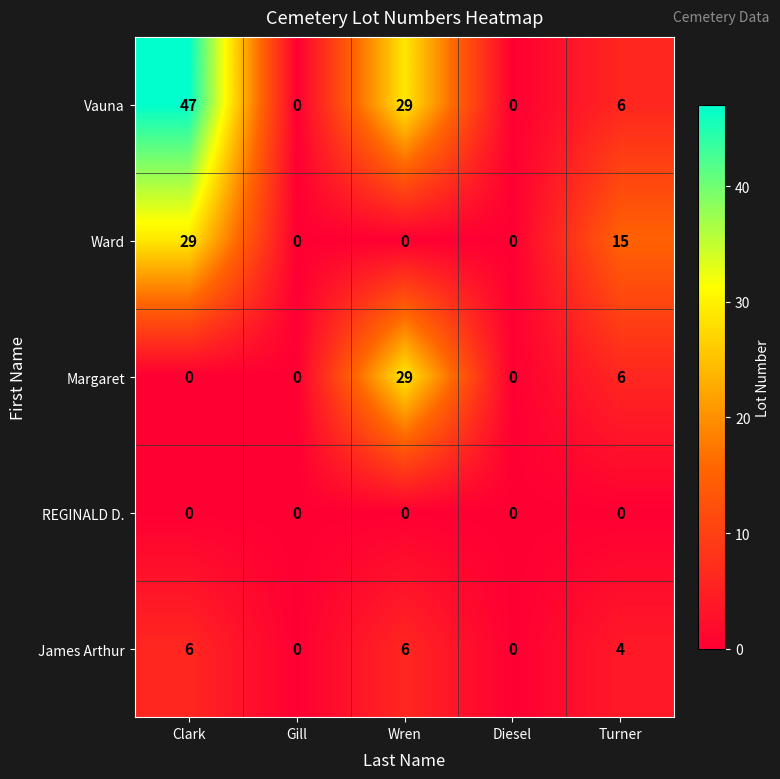

Which label corresponds to the largest value in the chart?

Clark